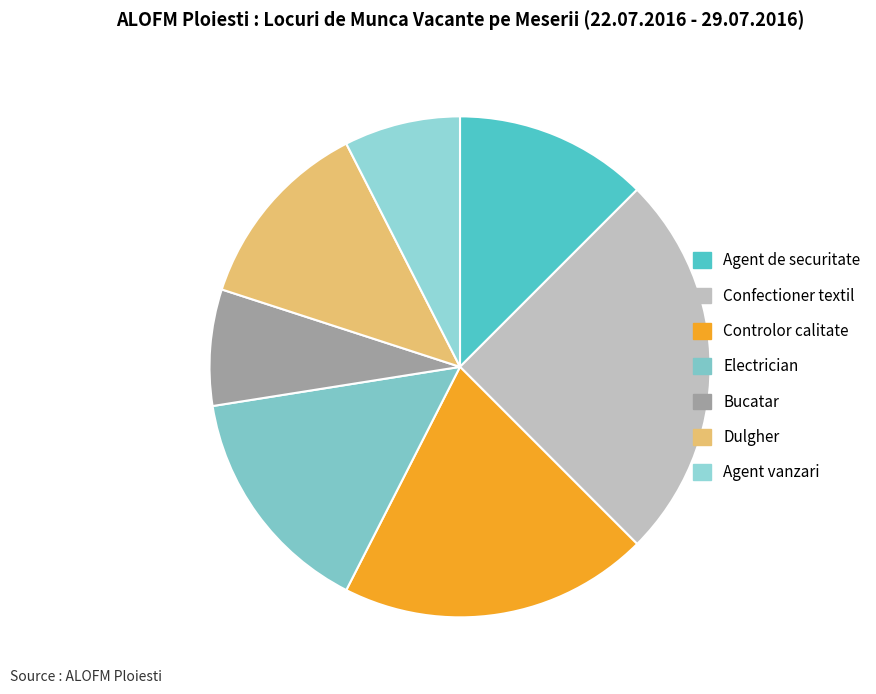

What is the change in value from Electrician to Bucatar?

-3